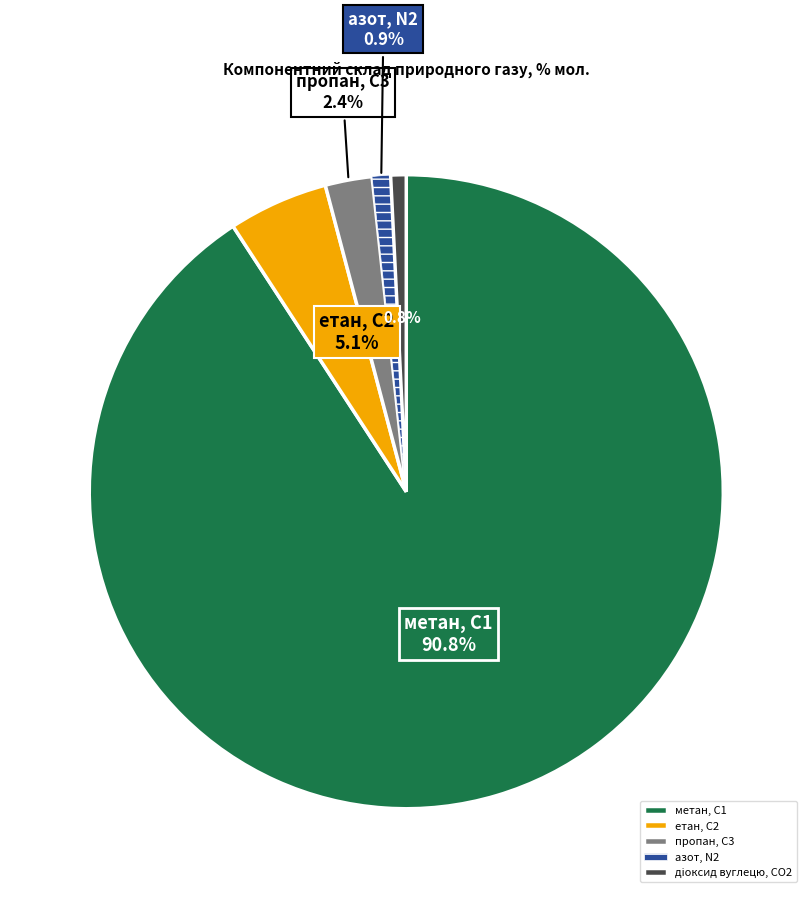

To the nearest percent, what is the difference between the largest and smallest slice percentages?

90%